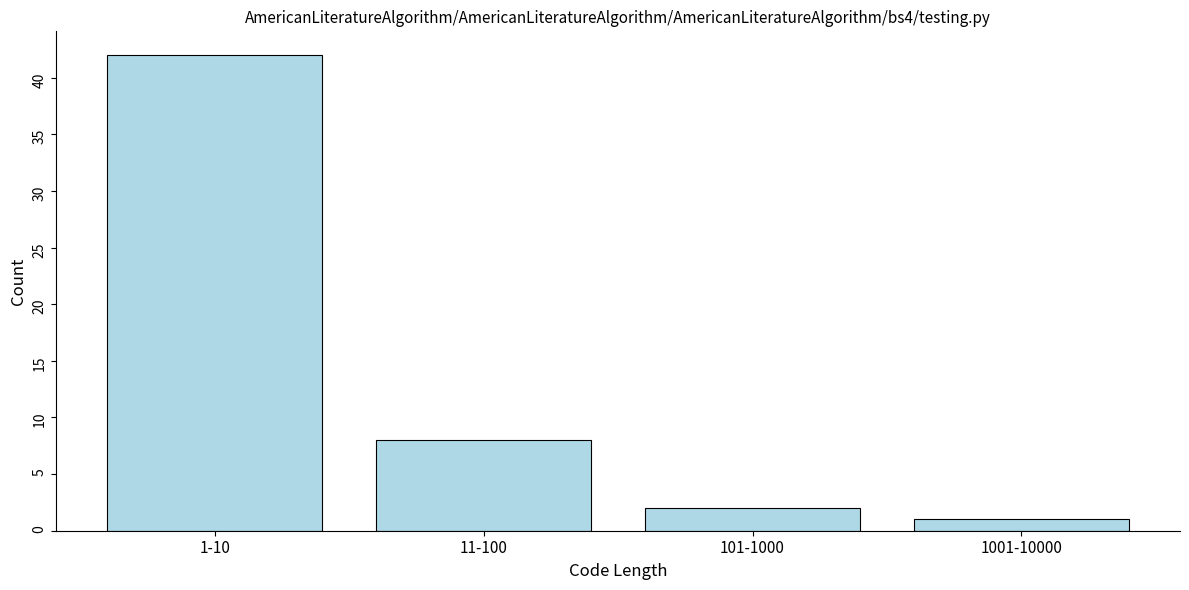

Reading left to right, list all the values displayed in this chart.

42	8	2	1